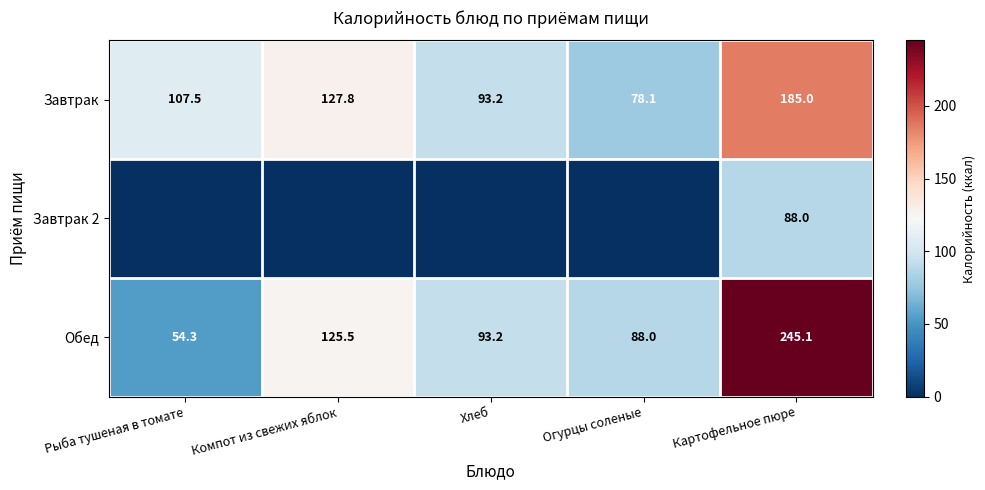

What is the highest value of the Обед series?

245.1